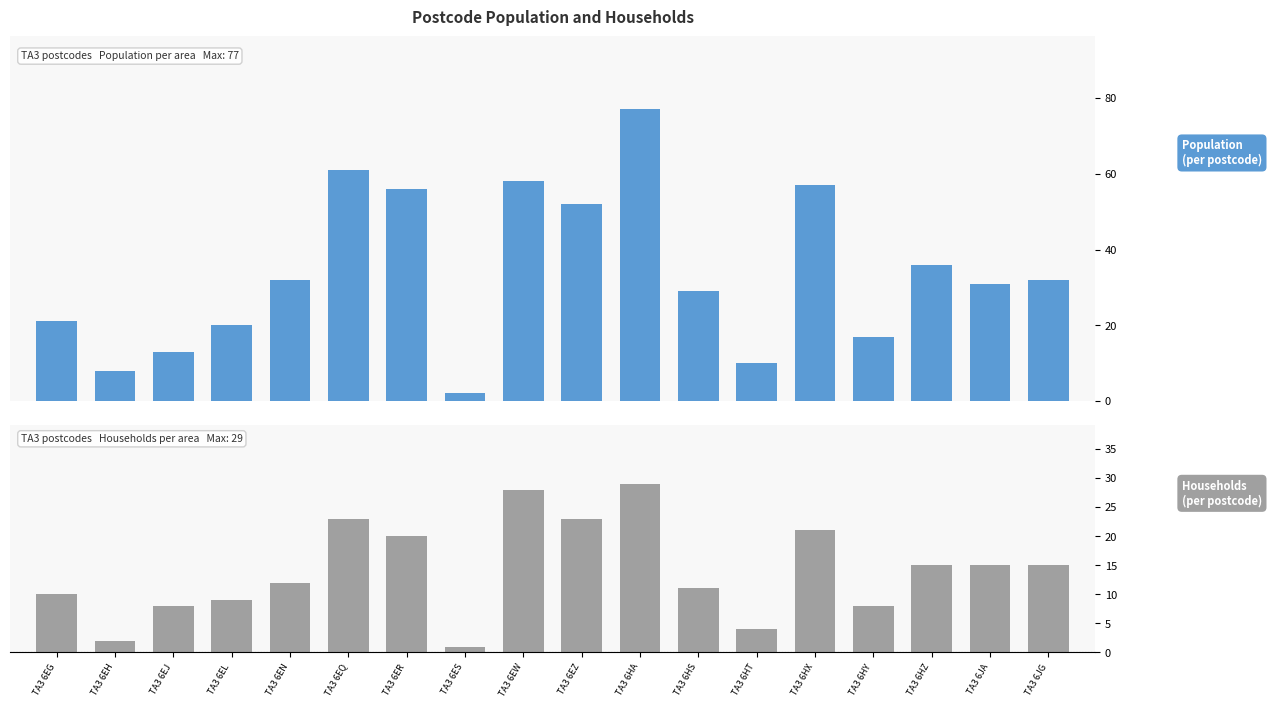

Which series has the widest spread of values?

Population